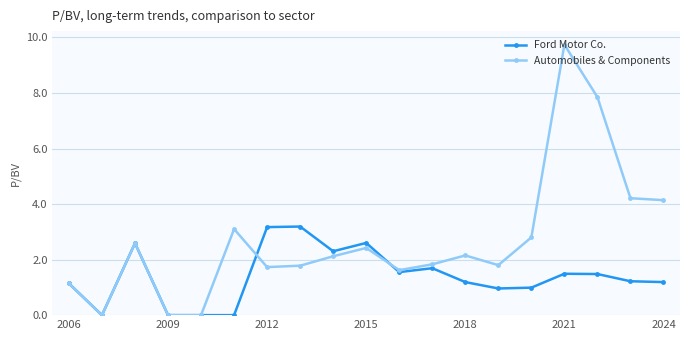

Rank the series by their average value, from lowest to highest.

Ford Motor Co., Automobiles & Components